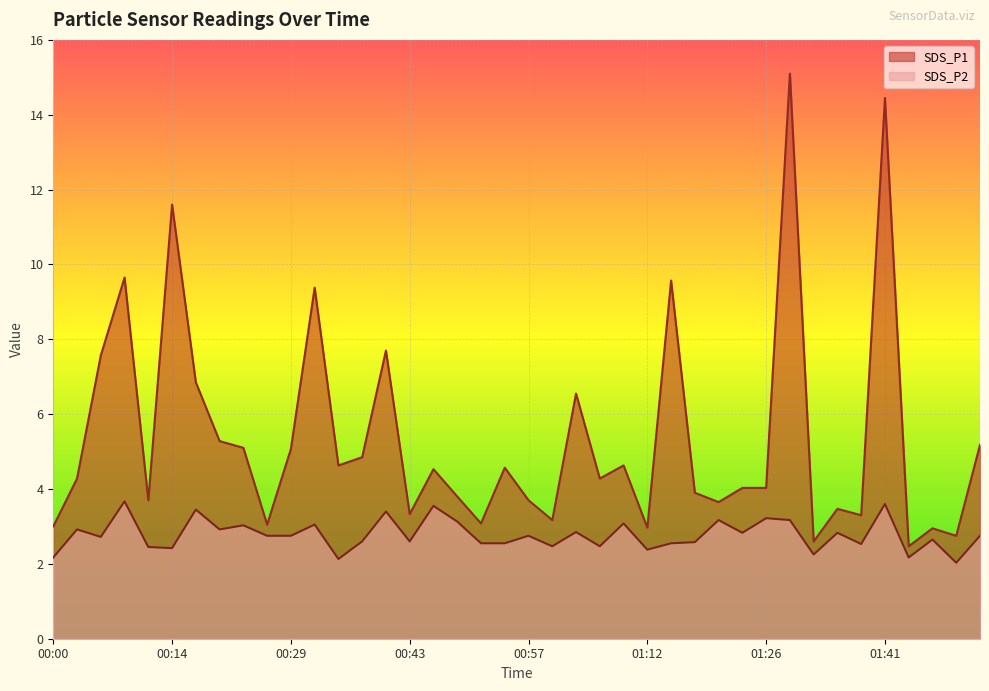

At which category does SDS_P2 reach its first local valley?

00:06